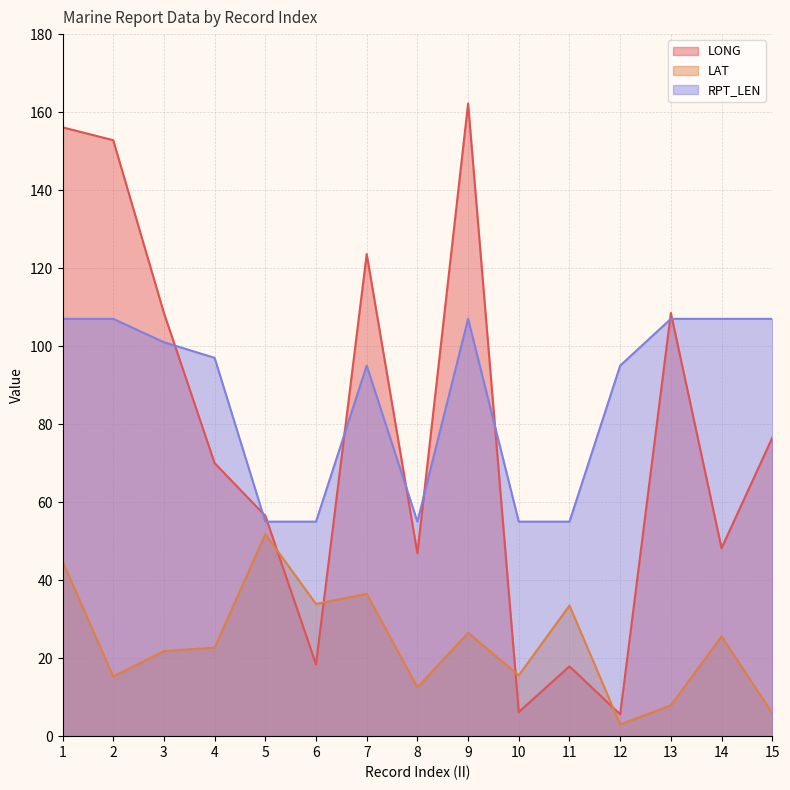

True or false: LAT has a value of 12.5 at 8.

True